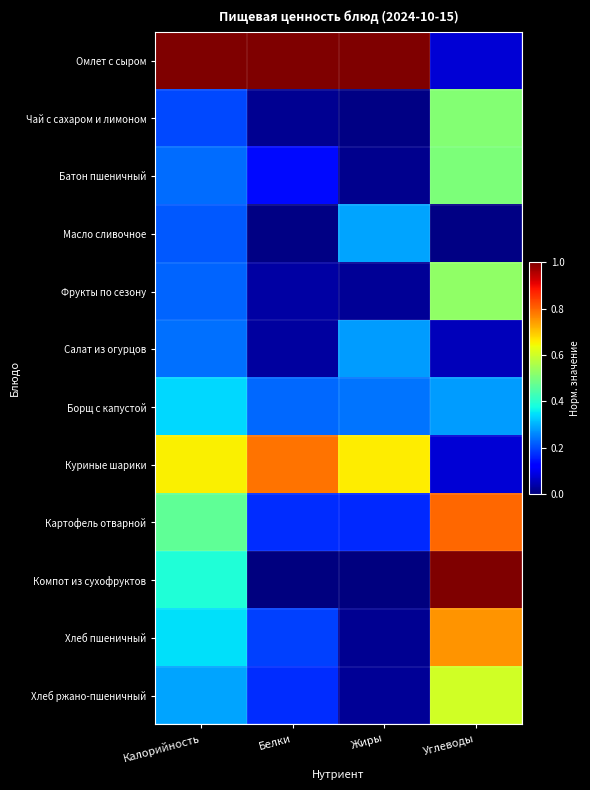

Count the number of data series in this chart.

12